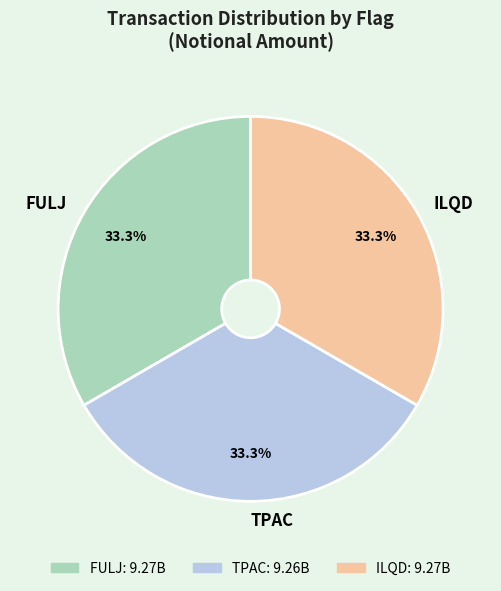

What is the ratio of the value at ILQD to the value at FULJ?

1.0